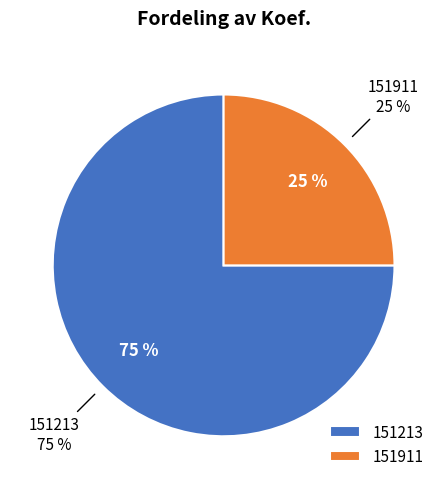

Is it true that 151911 is 15% of the pie?

False